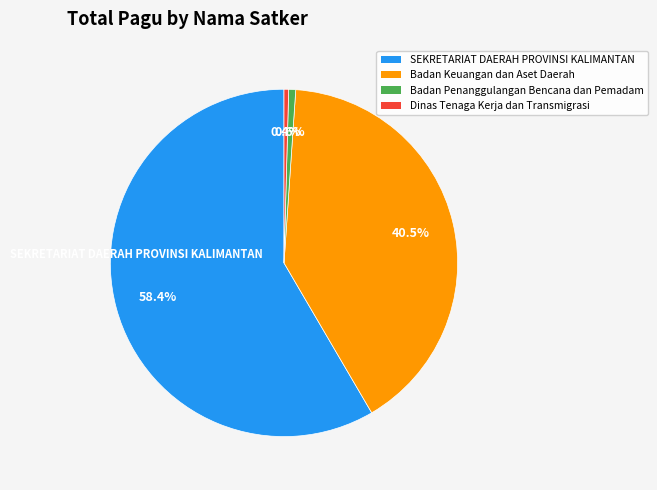

Count the number of slices in the pie.

4